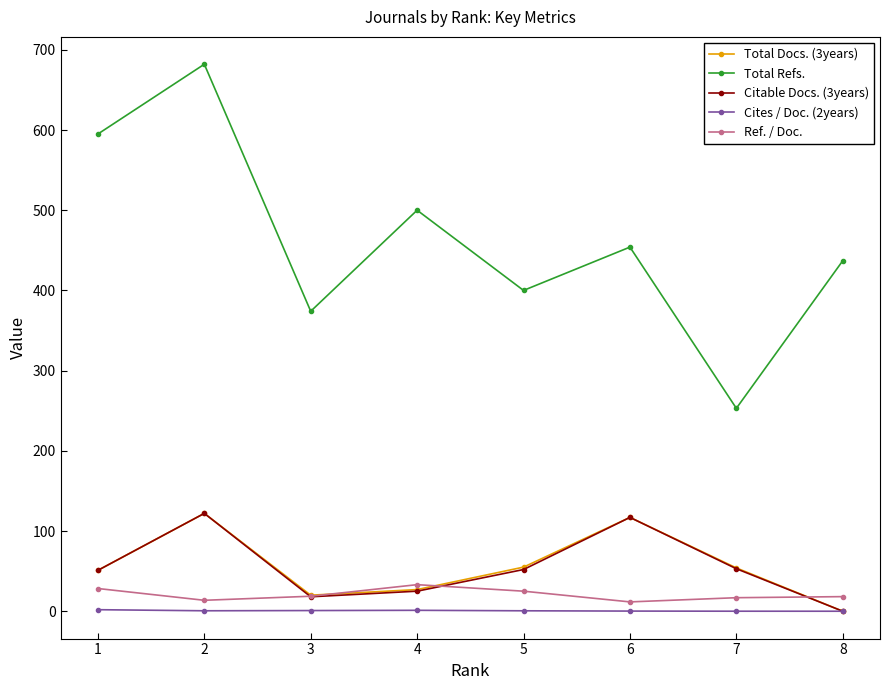

What is the difference between the highest and lowest values at 2?

681.4